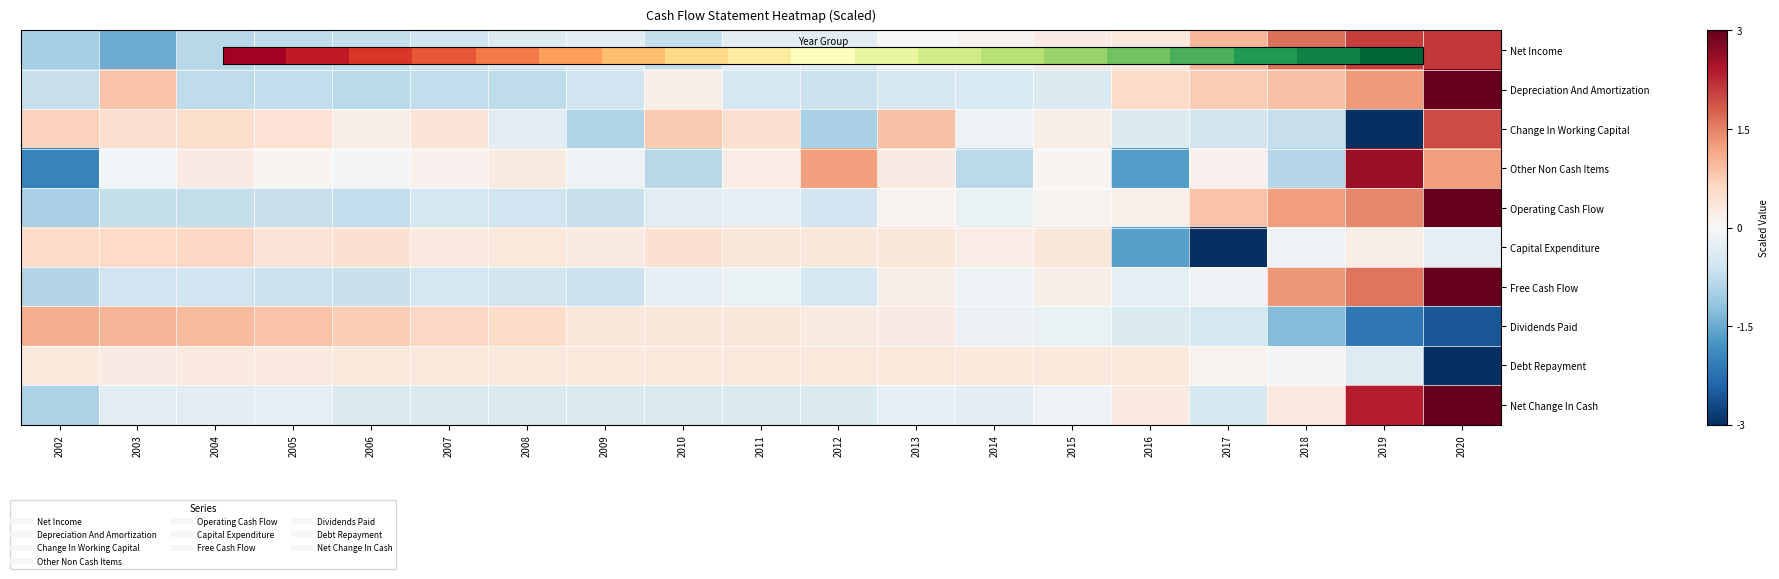

Count the number of data series in this chart.

10